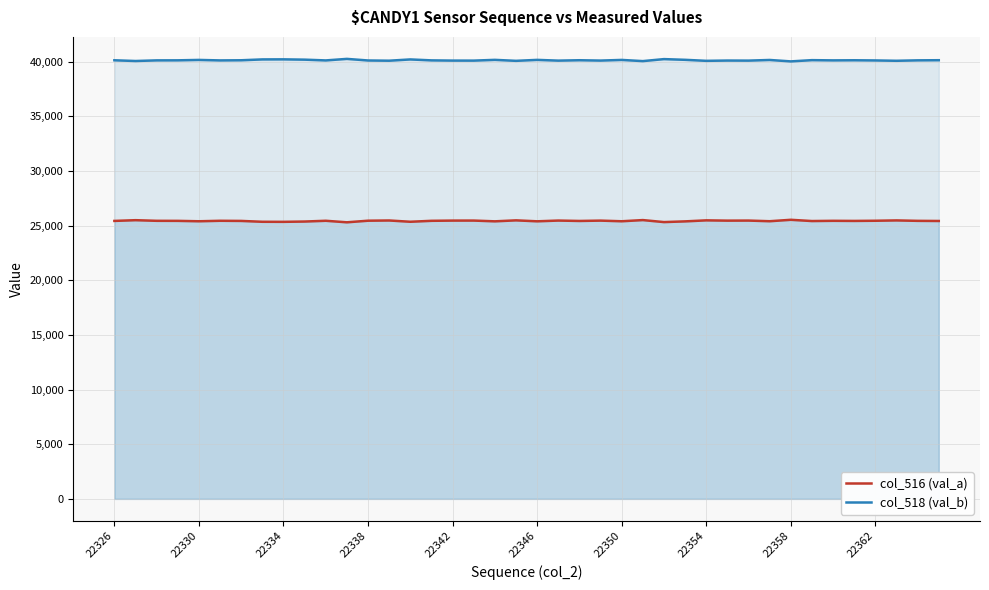

True or false: col_516 (val_a) has a value of 35826 at 22358.

False